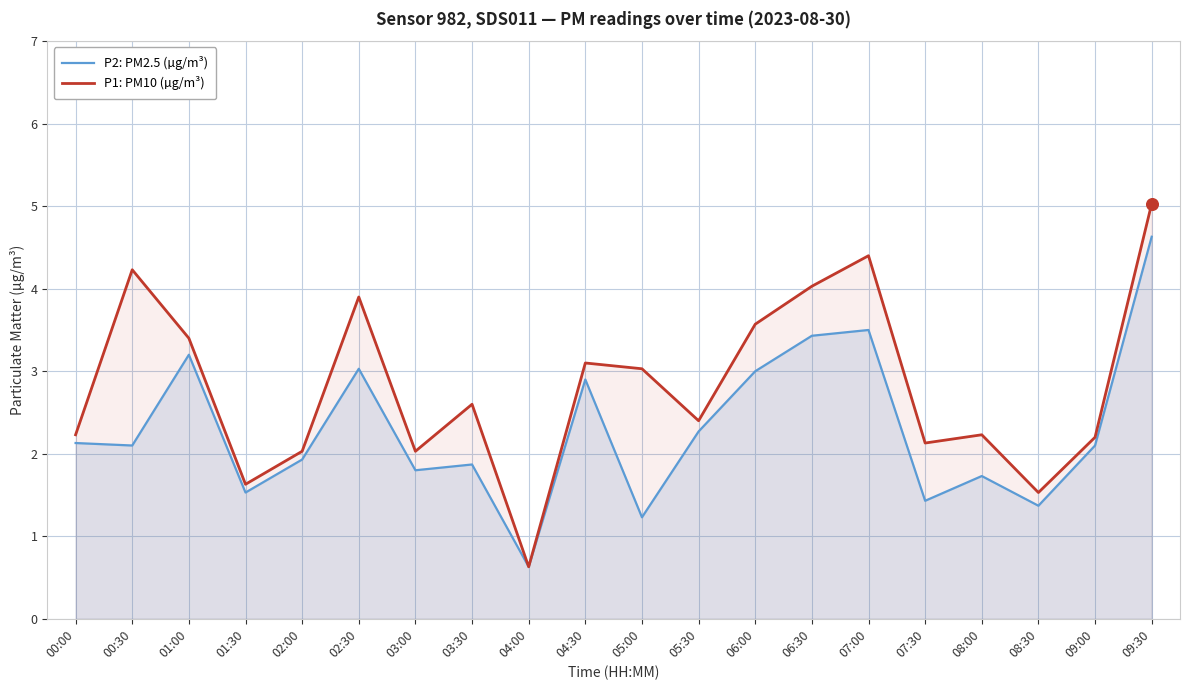

Which series reaches the minimum Y coordinate?

P2: PM2.5 (µg/m³)